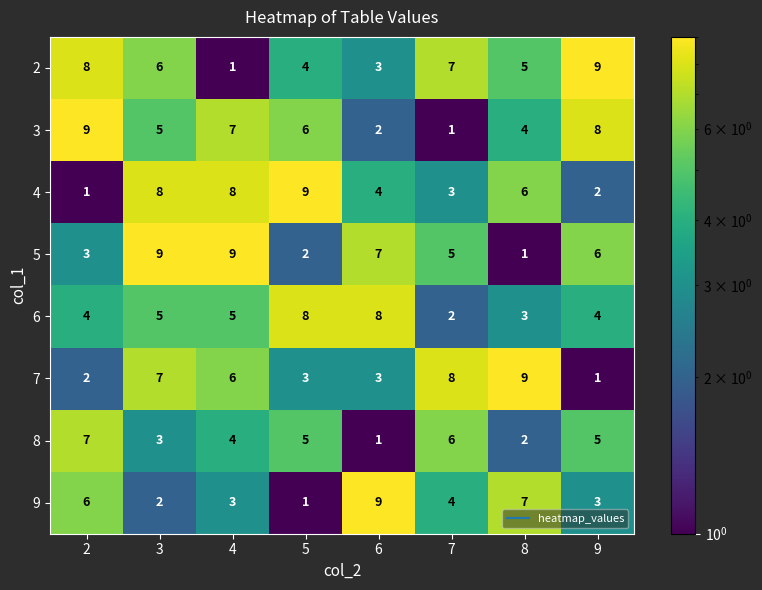

What is the minimum value shown in the chart?

1